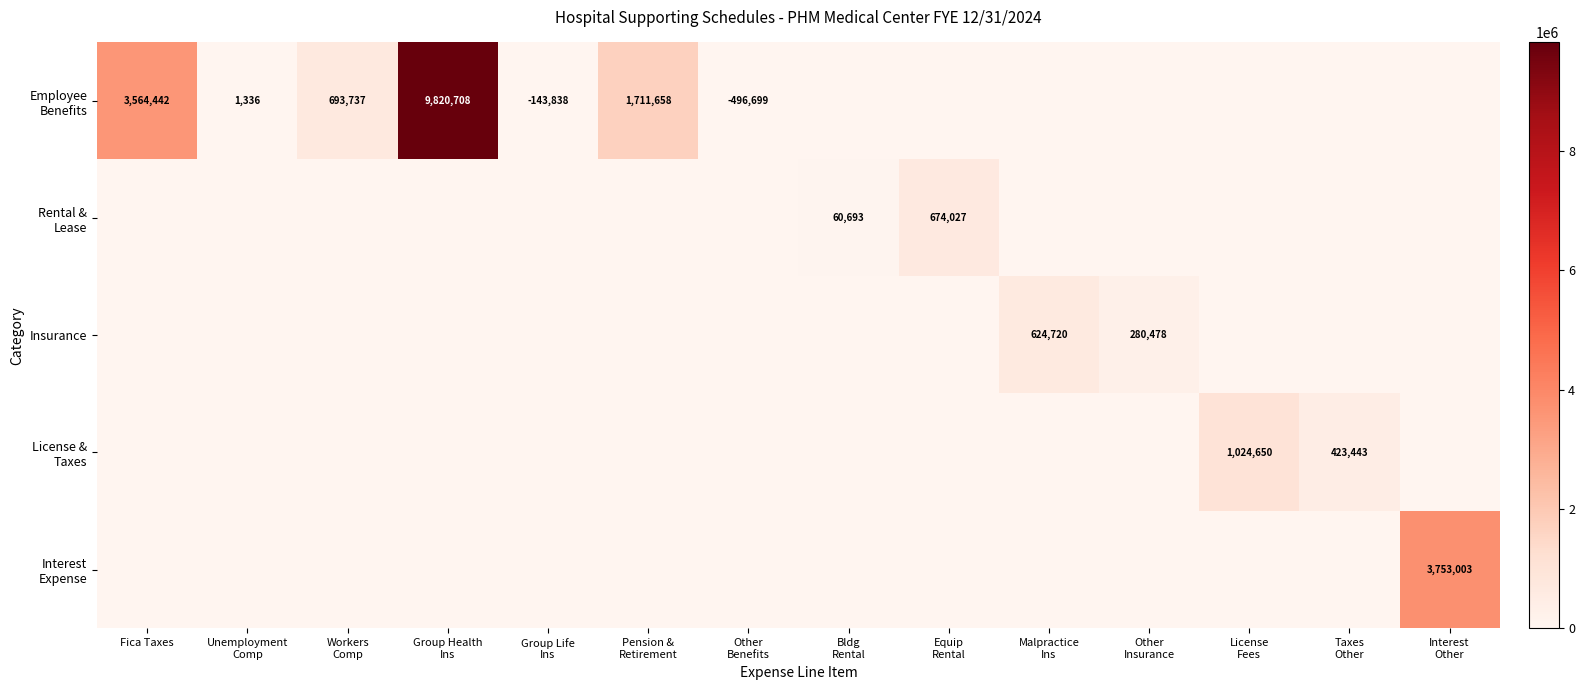

The Rental & Lease series shows 17000 at Bldg Rental. True or false?

False